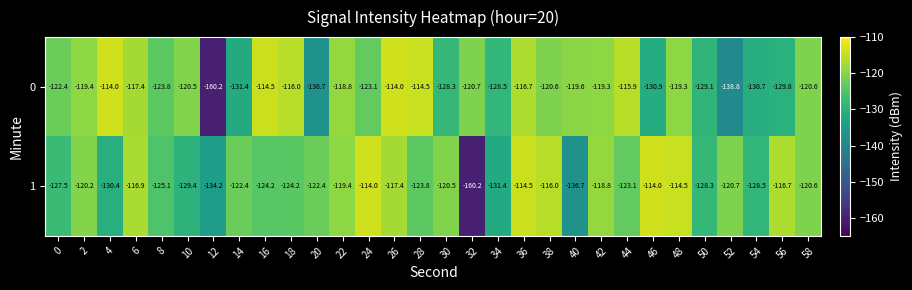

At which category is the sum across all series the highest?

36